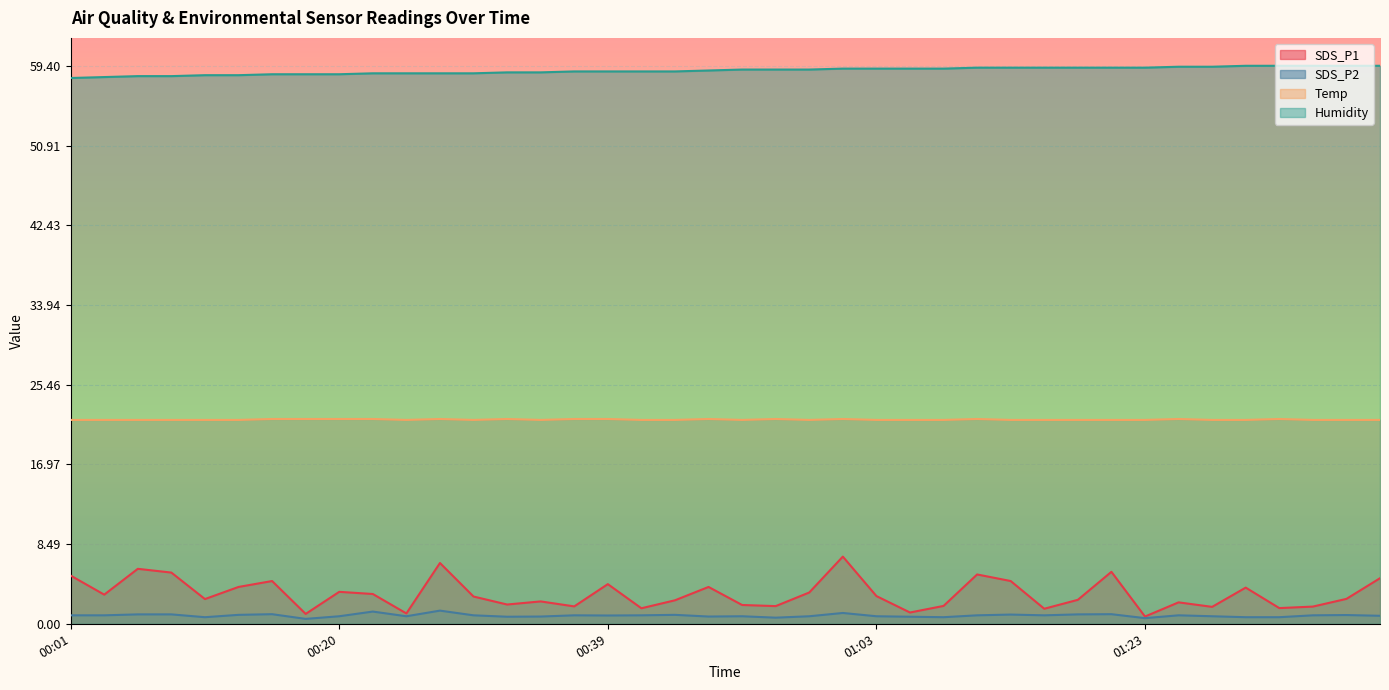

Which series changed the most between 00:05 and 01:08?

SDS_P1